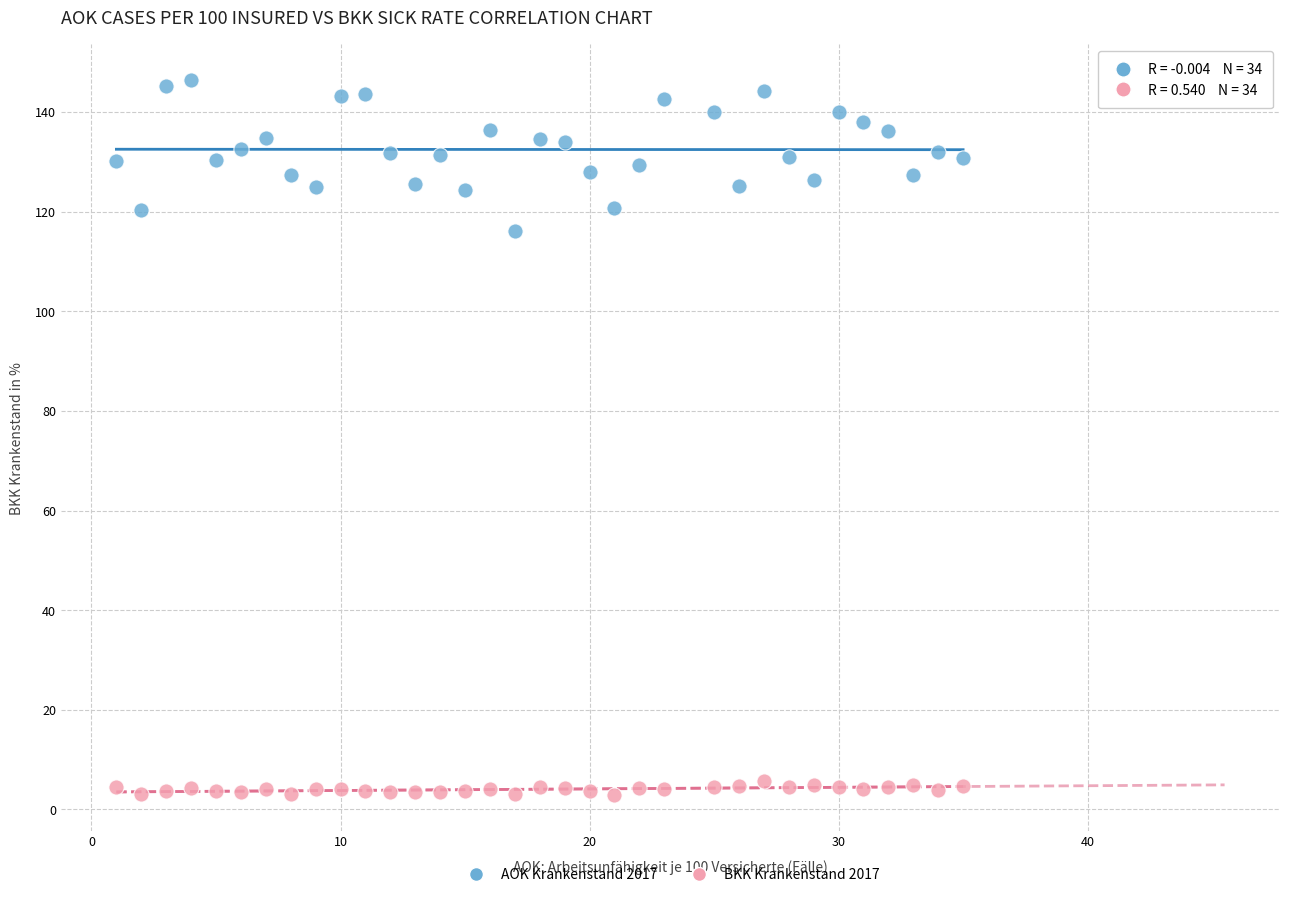

Which series contains the highest Y value?

AOK Krankenstand 2017